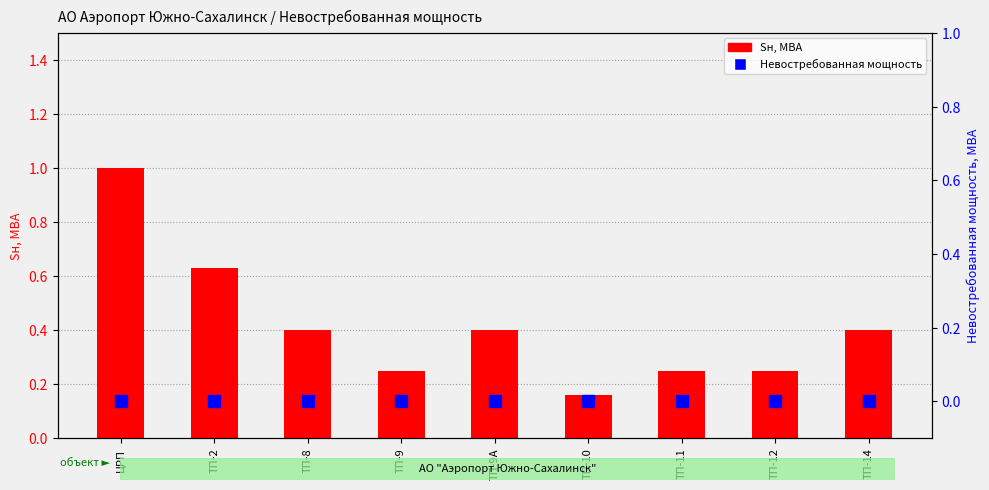

Reading right to left, transcribe all the data shown in this chart.

Sн, МВА: ТП-14=0.4	ТП-12=0.2	ТП-11=0.2	ТП-10=0.2	ТП-9А=0.4	ТП-9=0.2	ТП-8=0.4	ТП-2=0.6	ЦРП=1.0
Невостребованная мощность: ТП-14=0.0	ТП-12=0.0	ТП-11=0.0	ТП-10=0.0	ТП-9А=0.0	ТП-9=0.0	ТП-8=0.0	ТП-2=0.0	ЦРП=0.0